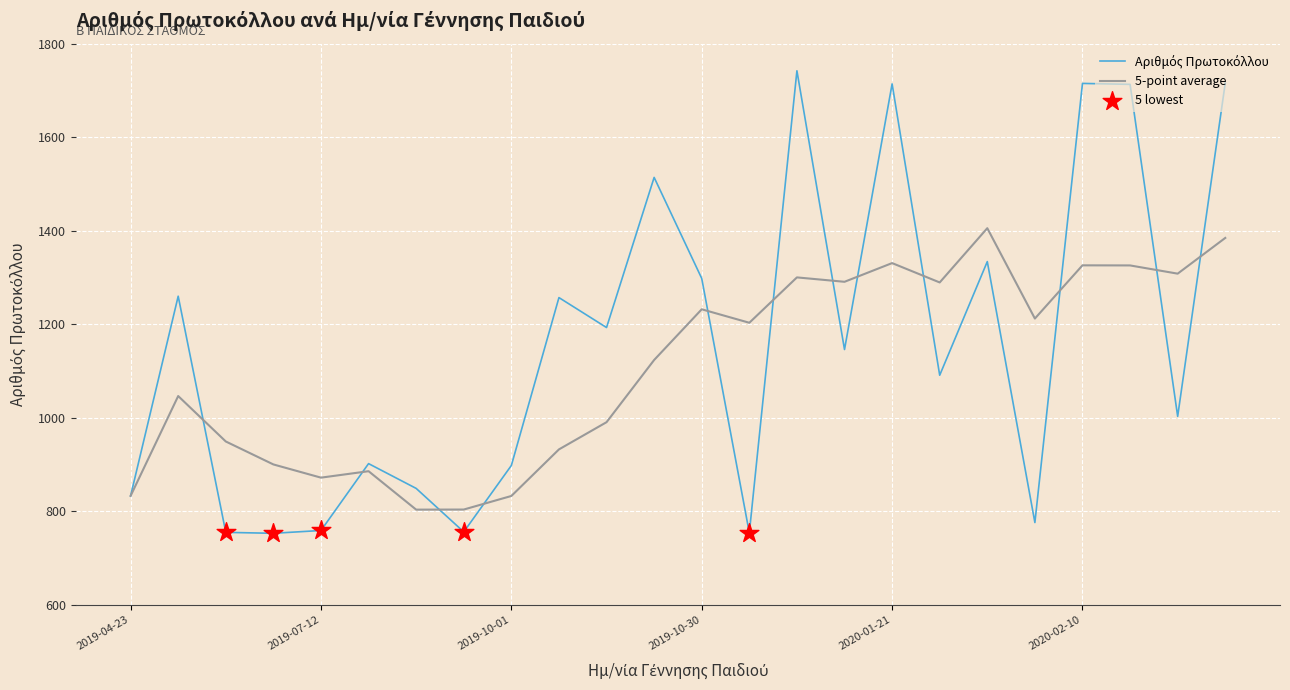

What is the smallest value displayed?

753.0